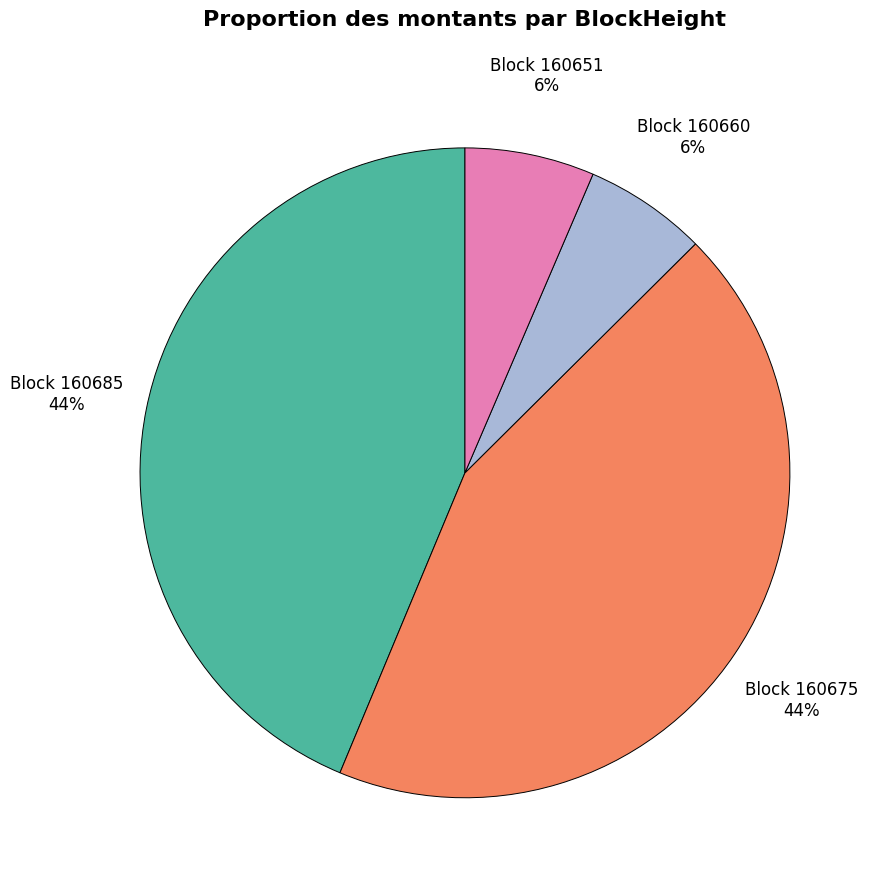

Is there a majority slice in this chart?

No